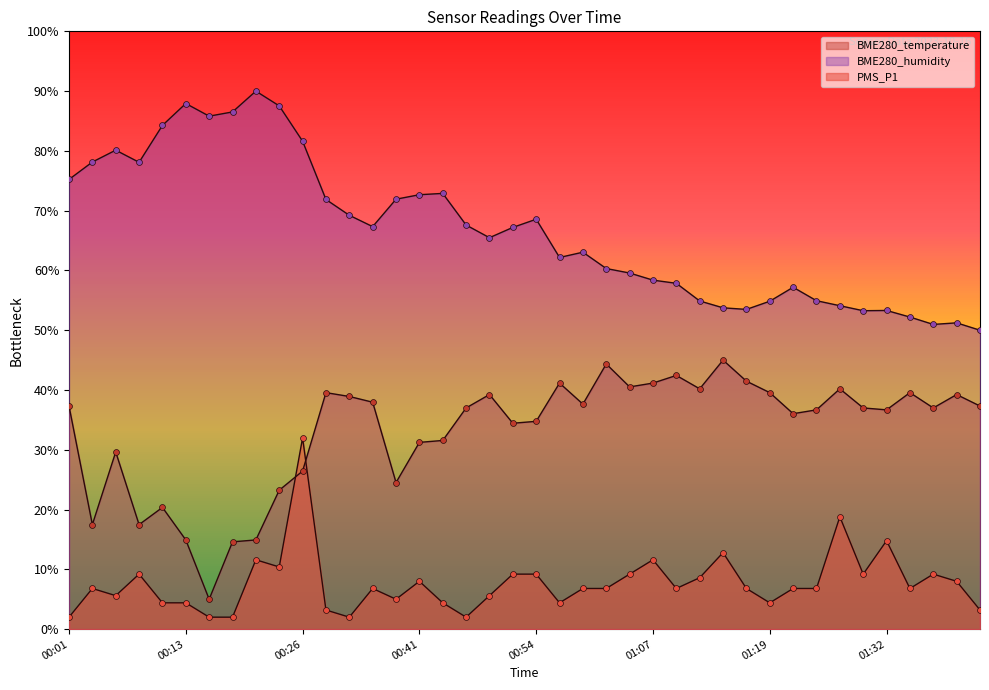

At which category is the sum across all series the highest?

00:26